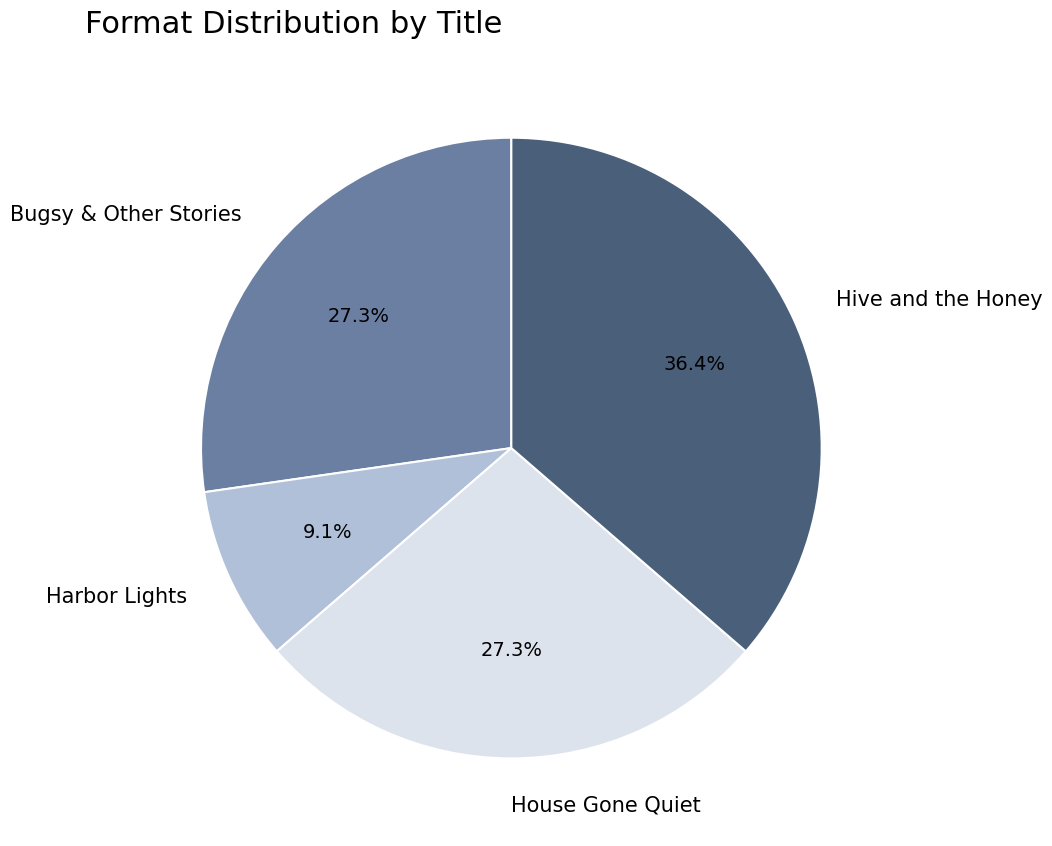

Does Hive and the Honey represent more than half of the total?

No